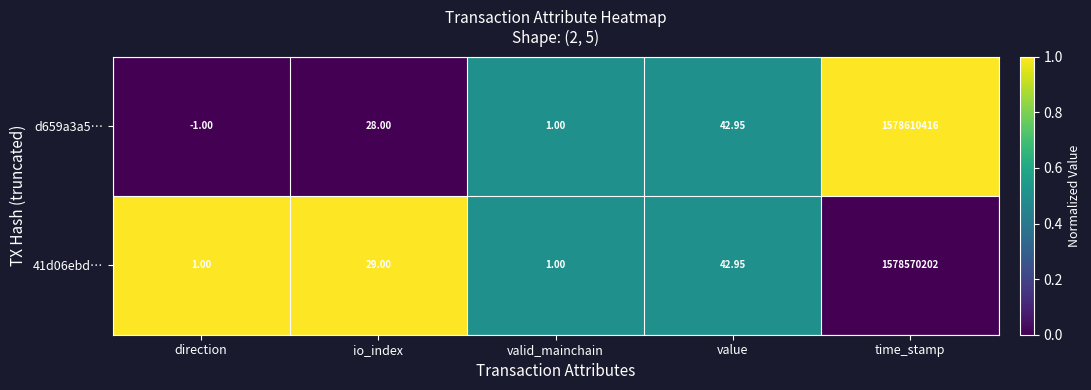

Which label corresponds to the smallest value in the chart?

direction